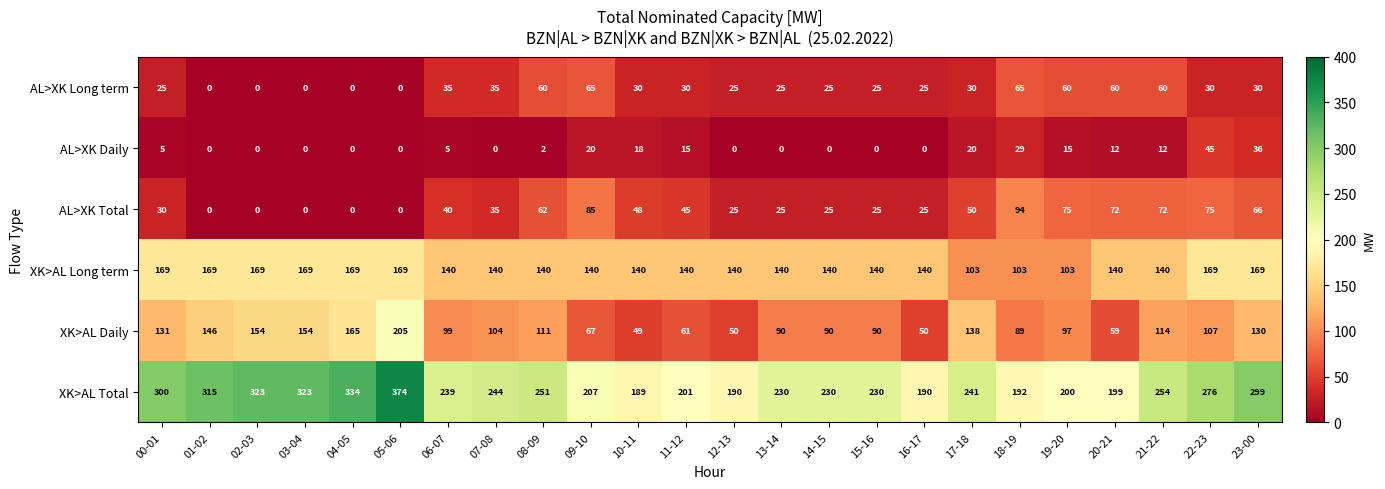

Rank the series at 23-00 from lowest to highest value.

AL>XK Long term, AL>XK Daily, AL>XK Total, XK>AL Daily, XK>AL Long term, XK>AL Total